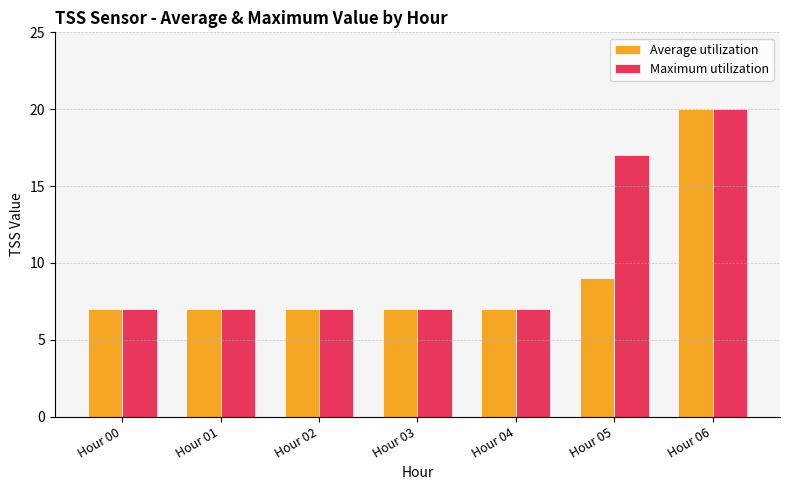

At which category is the sum across all series the highest?

Hour 06